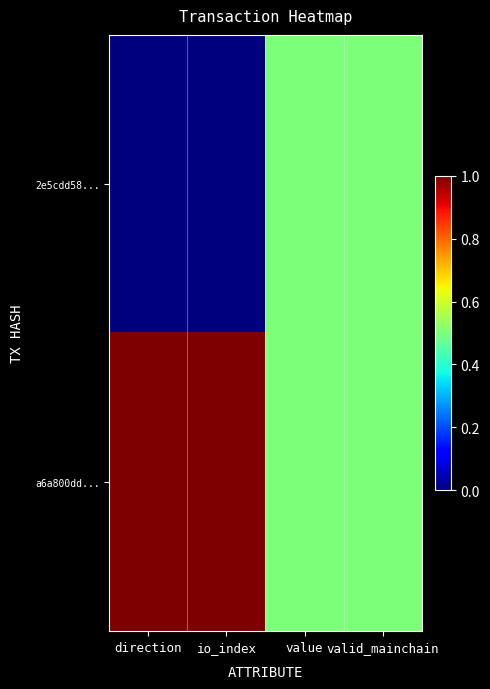

How many categories are shown in the chart?

4